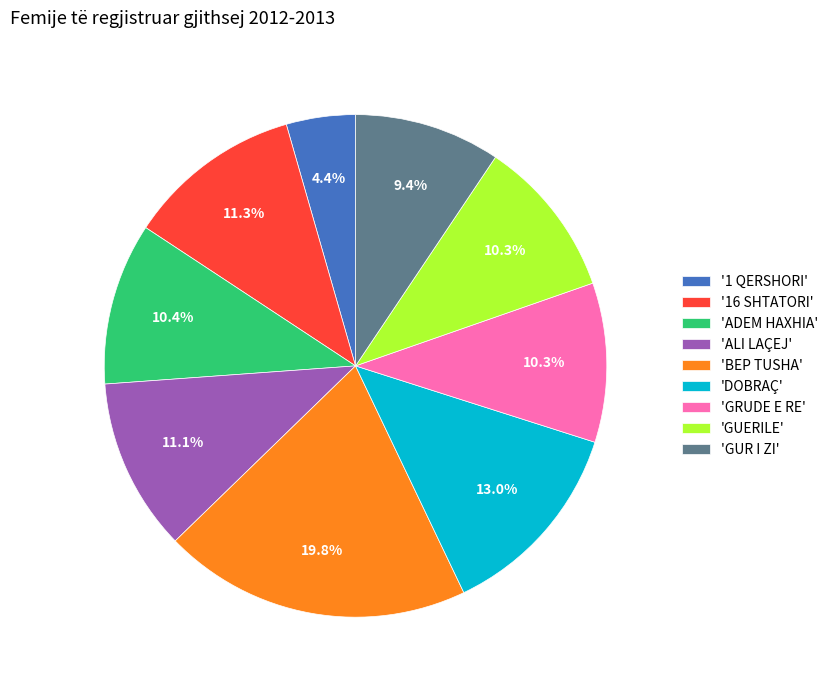

Which slice is the smallest?

'1 QERSHORI'